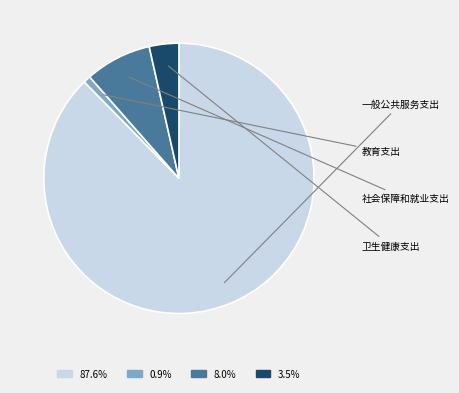

What percentage is the 教育支出 slice, to the nearest percent?

1%